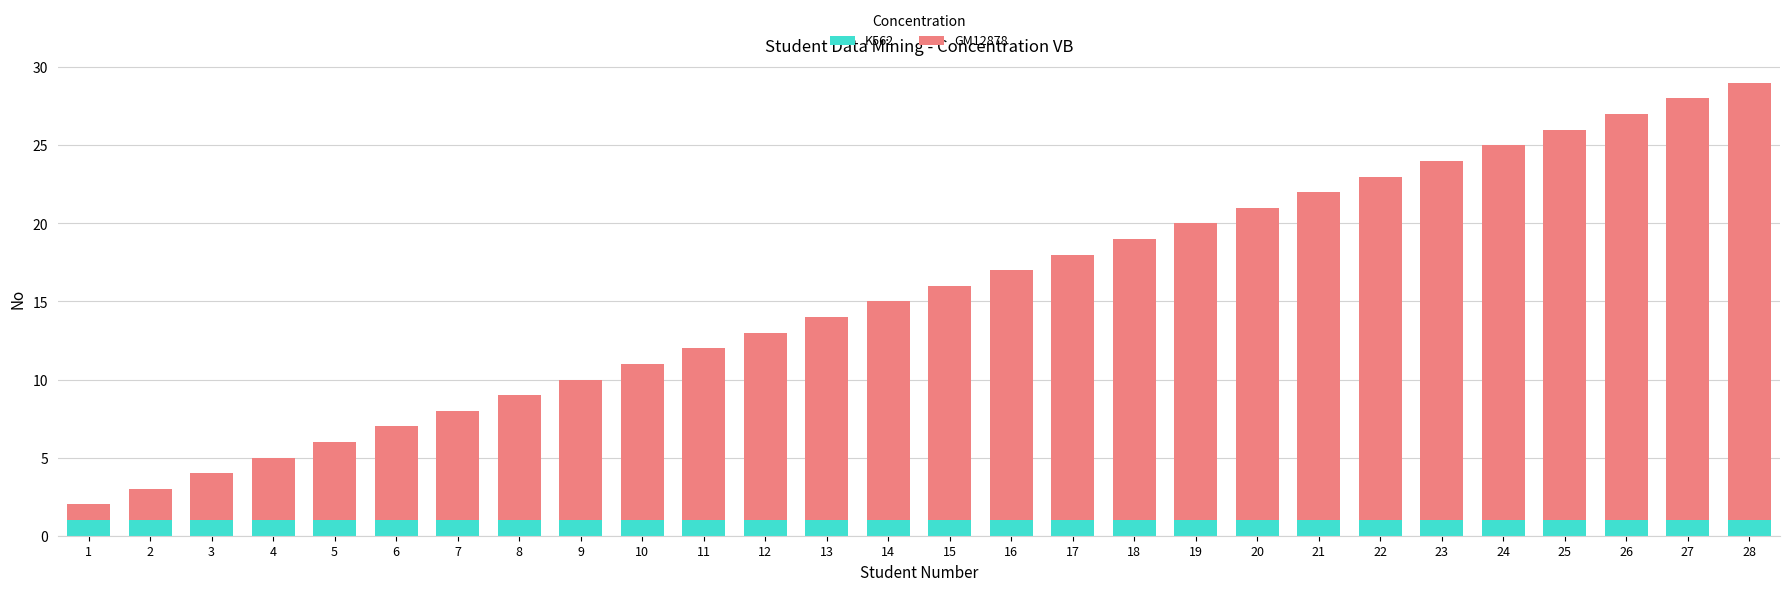

What are all the series names shown in the legend?

K562, GM12878